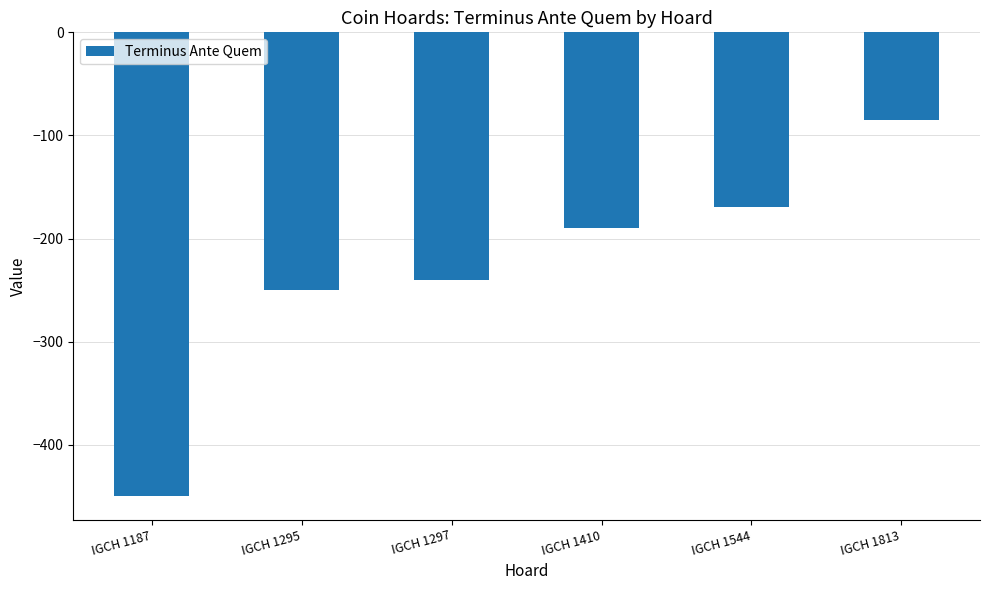

Where is the data nearest to the value -267?

IGCH 1295